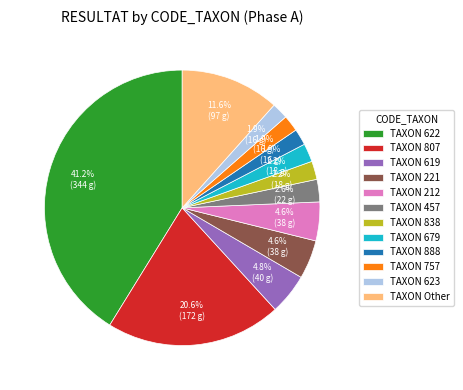

Is there any slice that represents more than half of the pie?

No